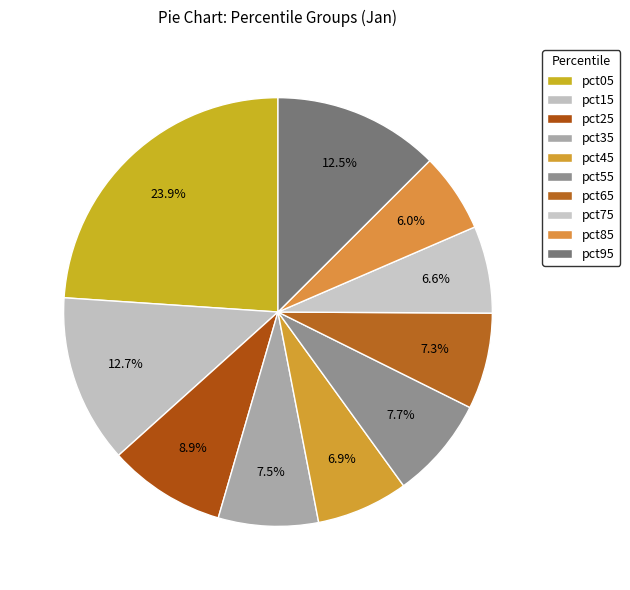

Count the number of slices in the pie.

10